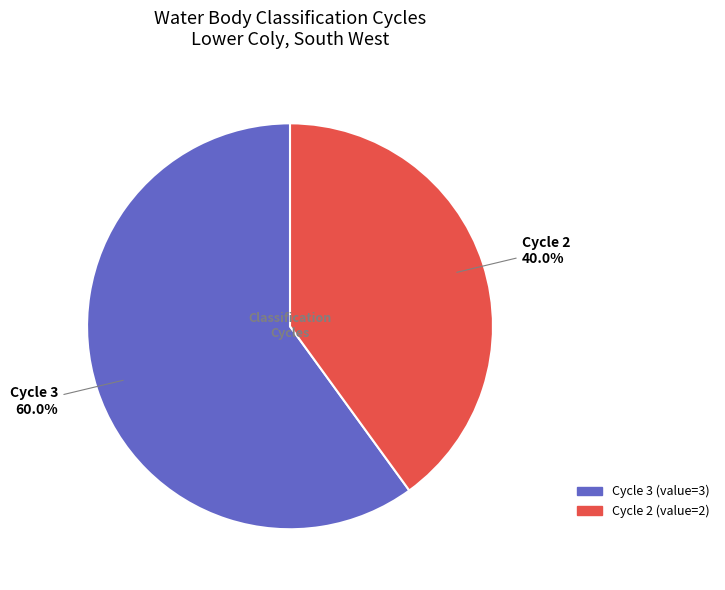

The Cycle 2 slice represents 40% of the pie. True or false?

True